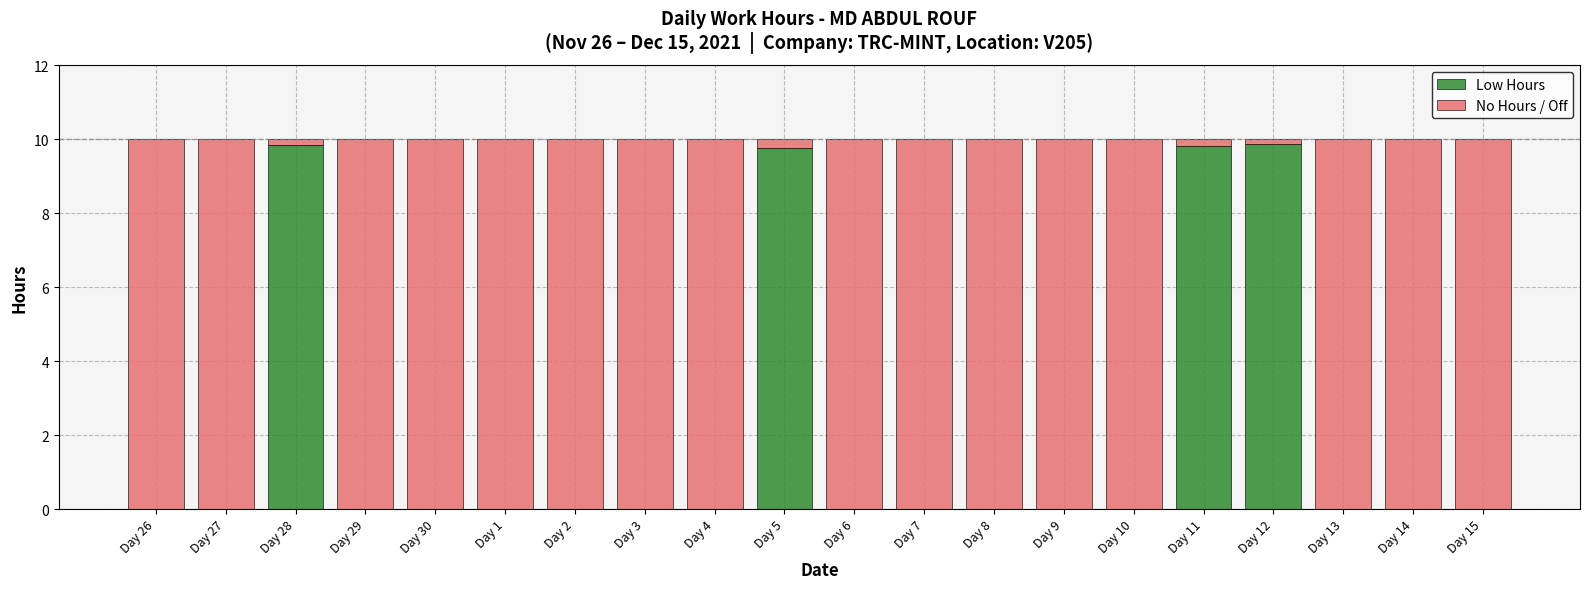

What is the sum of all Low Hours values?

39.3